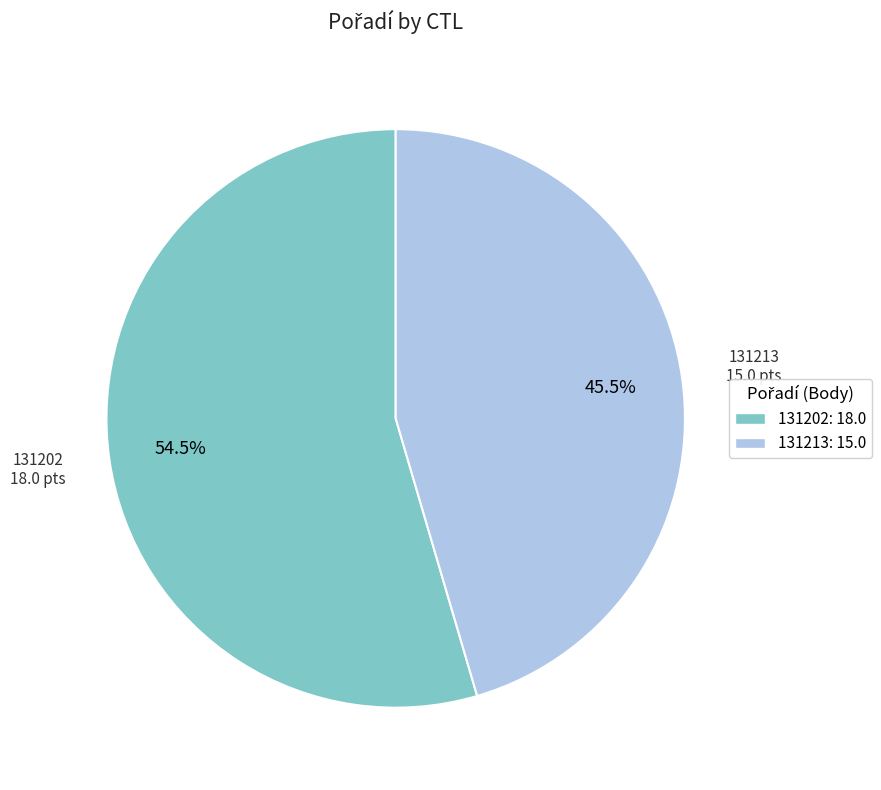

Does any single category account for the majority?

Yes